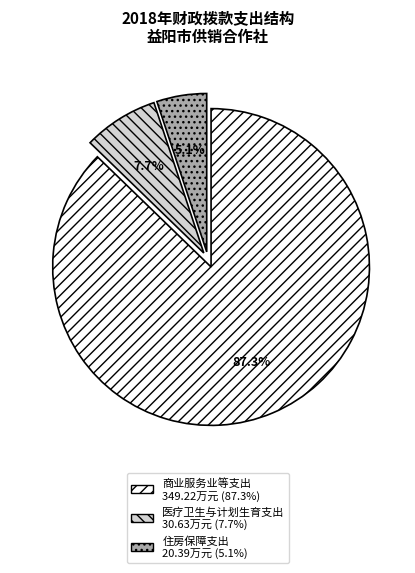

Does any single category account for the majority?

Yes